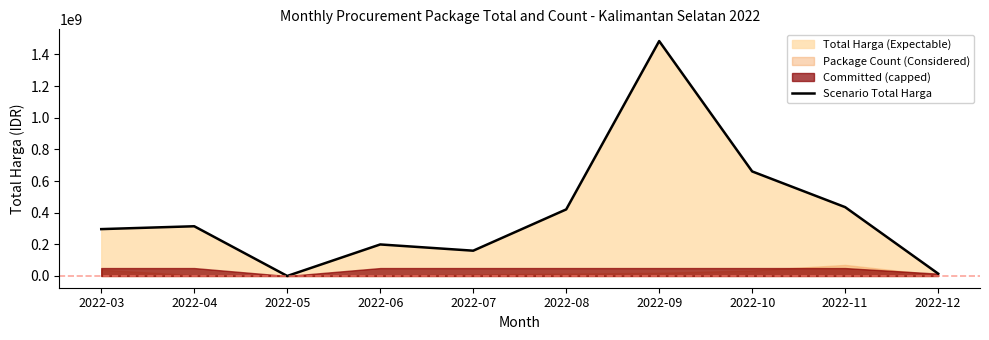

The value at 2022-08 is 611179894. True or false?

False